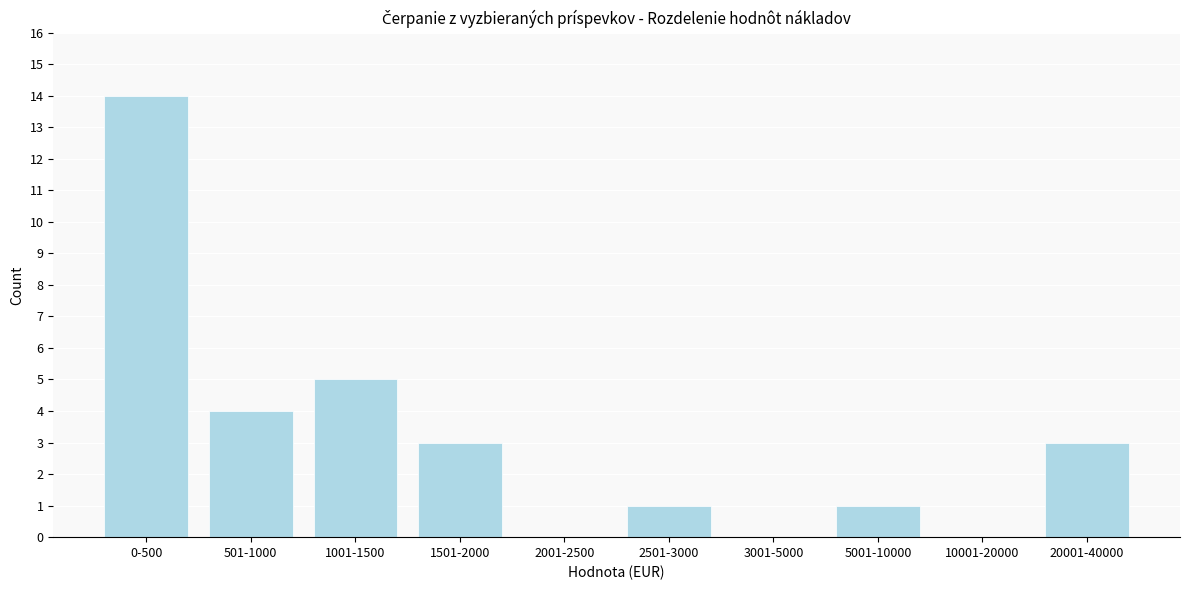

Reading left to right, what are all the values shown in this chart?

0-500=14	501-1000=4	1001-1500=5	1501-2000=3	2001-2500=0	2501-3000=1	3001-5000=0	5001-10000=1	10001-20000=0	20001-40000=3